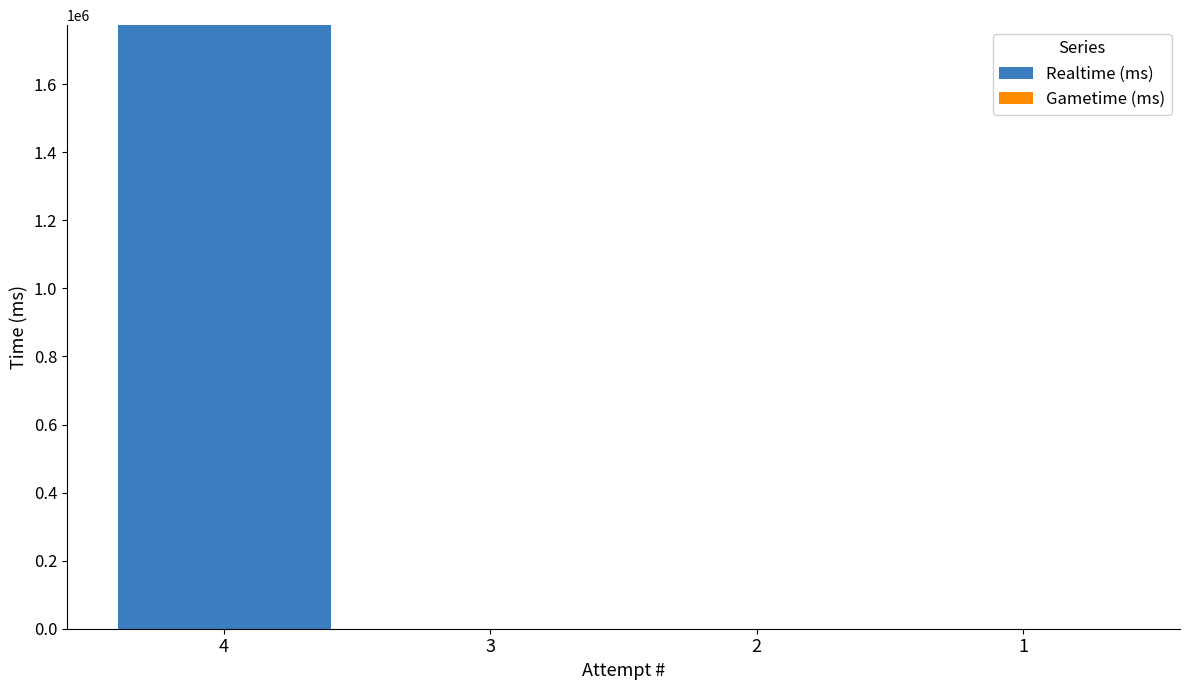

What is the change in value from 4 to 1?

-1773515